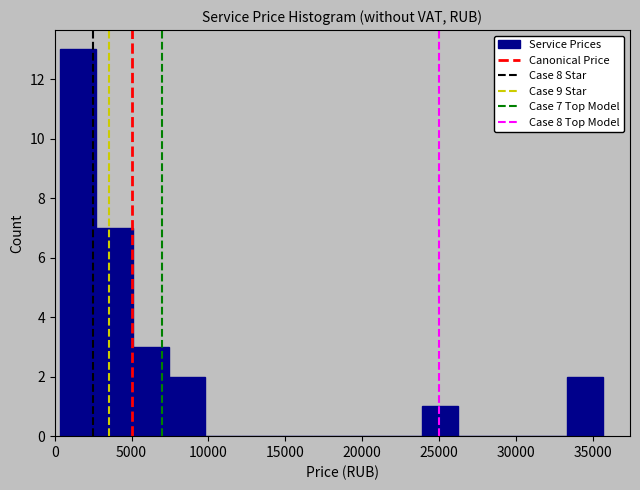

Which range on the x-axis has the tallest bar?

500 to 2500